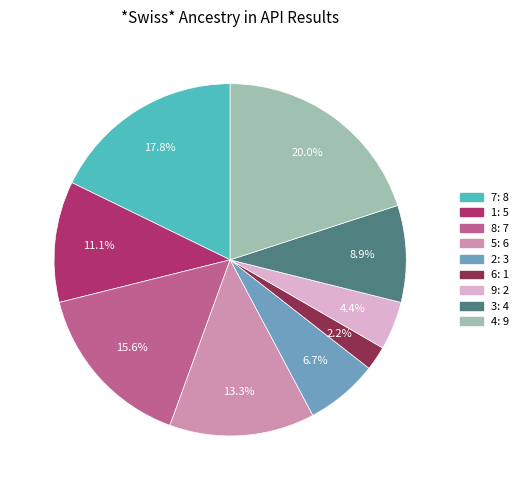

Combined, do 9 and 1 account for over 50%?

No